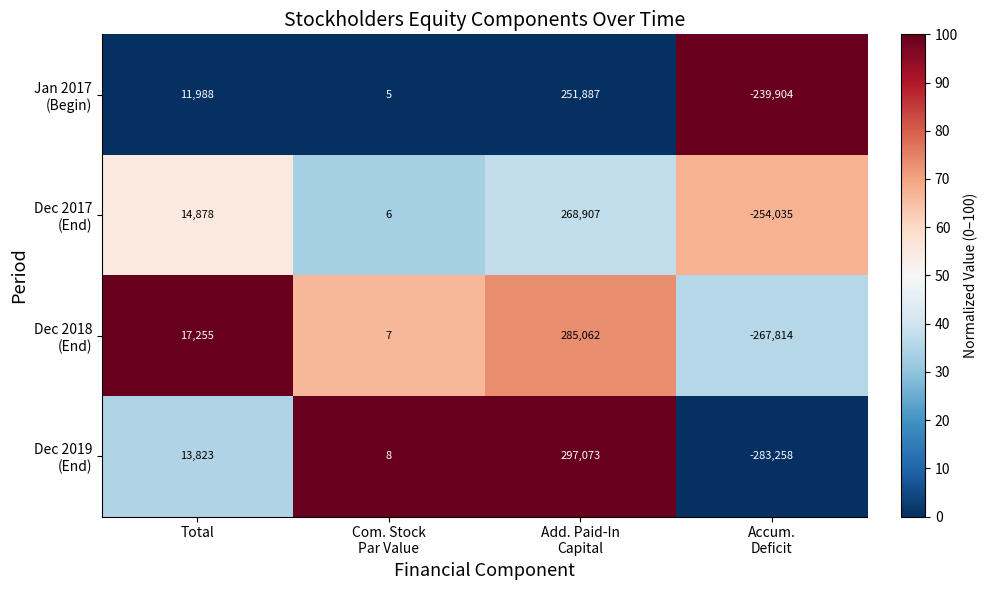

At how many categories does at least one series exceed 64?

2